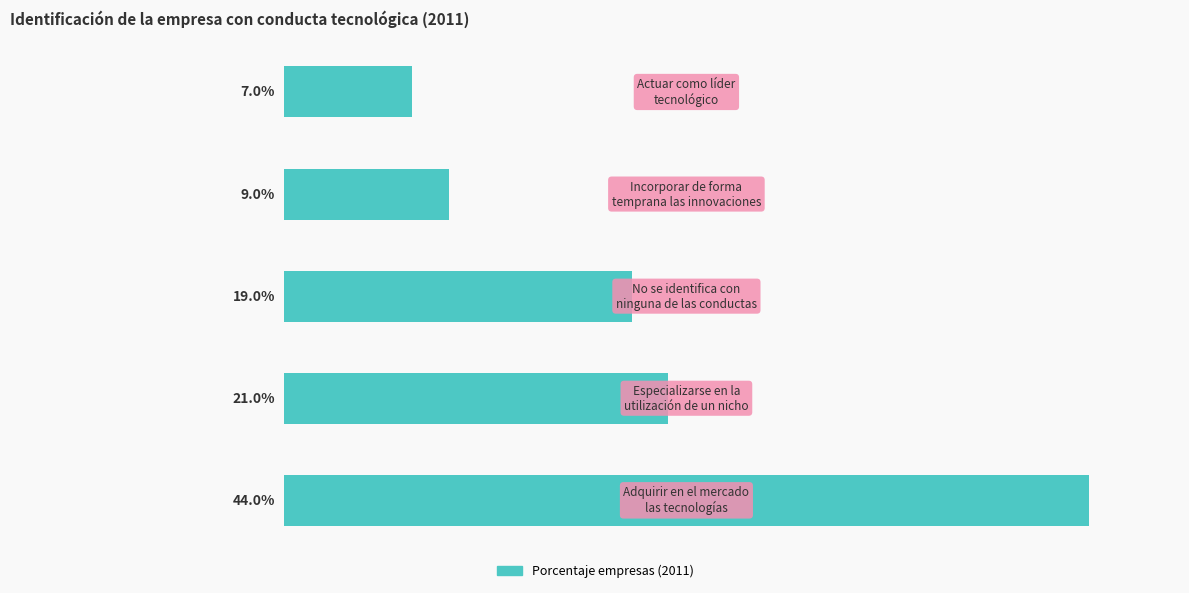

Does the chart contain any negative values?

No